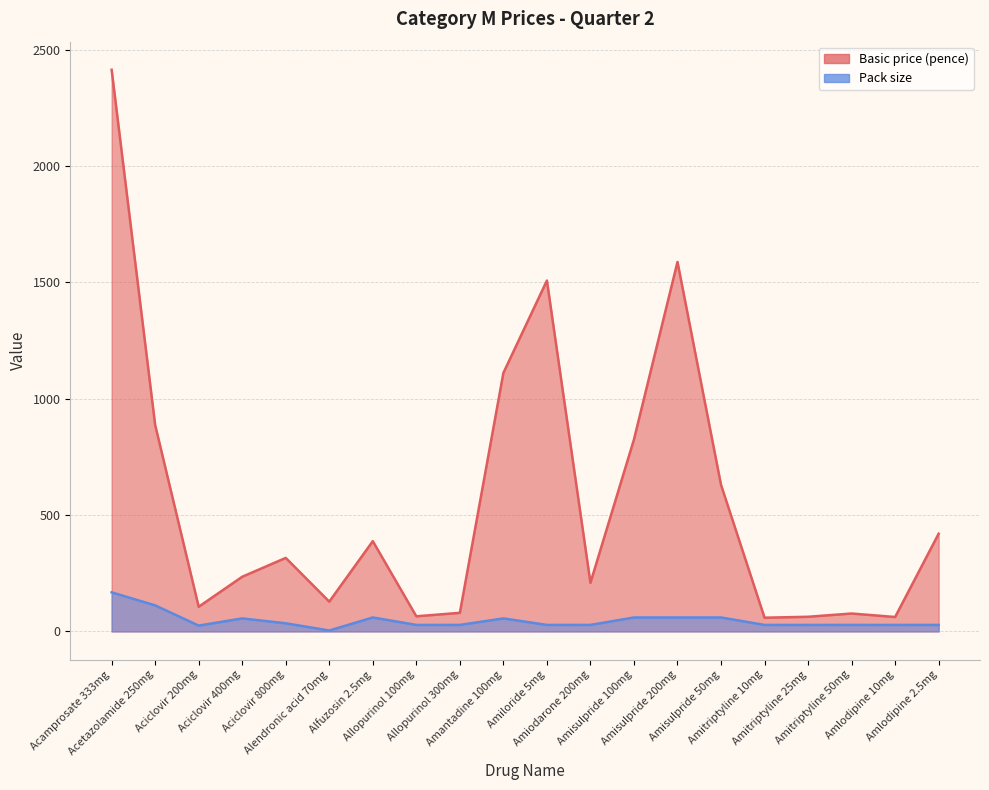

How many distinct data groups are displayed?

2